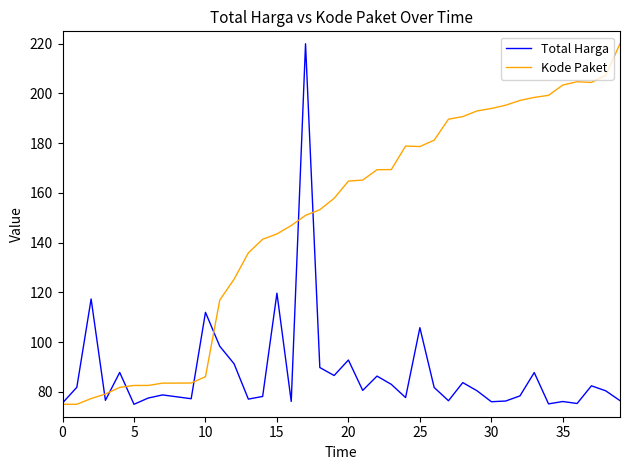

What is the greatest value displayed?

220.0